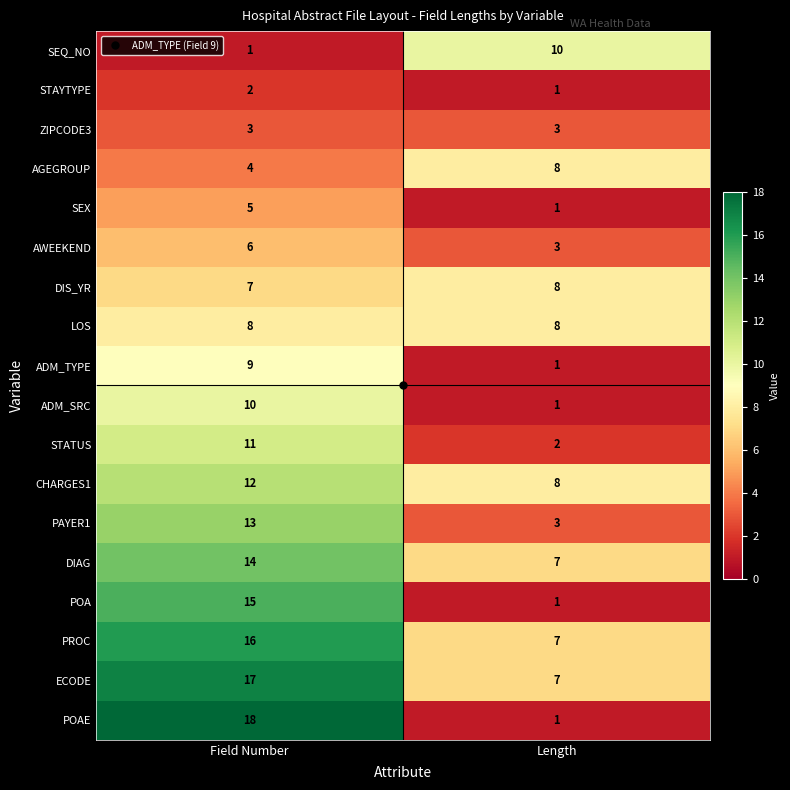

Is it true that CHARGES1 equals 4 at Length?

False